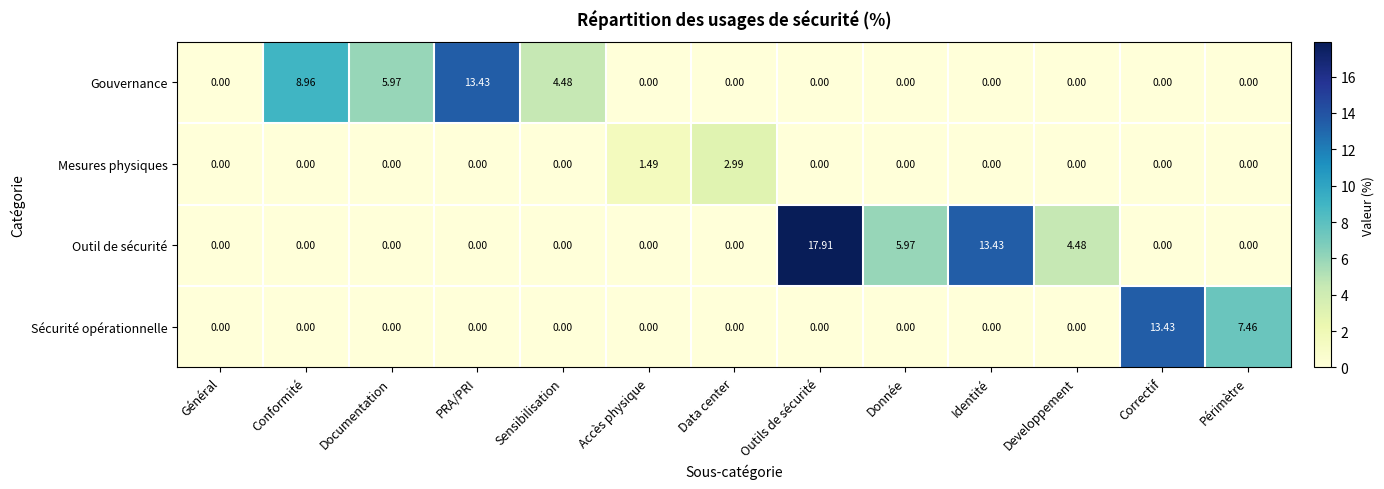

Which label corresponds to the largest value in the chart?

Outils de sécurité